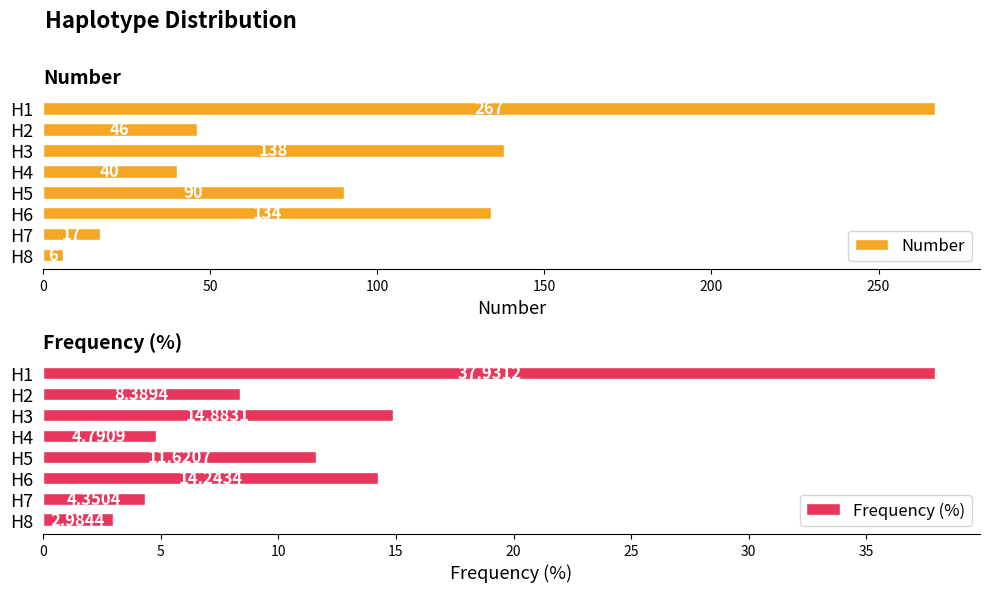

True or false: Number has a value of 65 at H2.

False